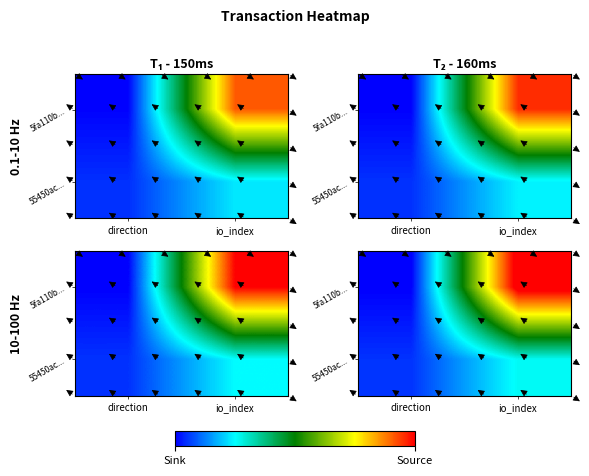

Is the value of 55450ac... at direction greater than the value of 5fa110b... at io_index?

No